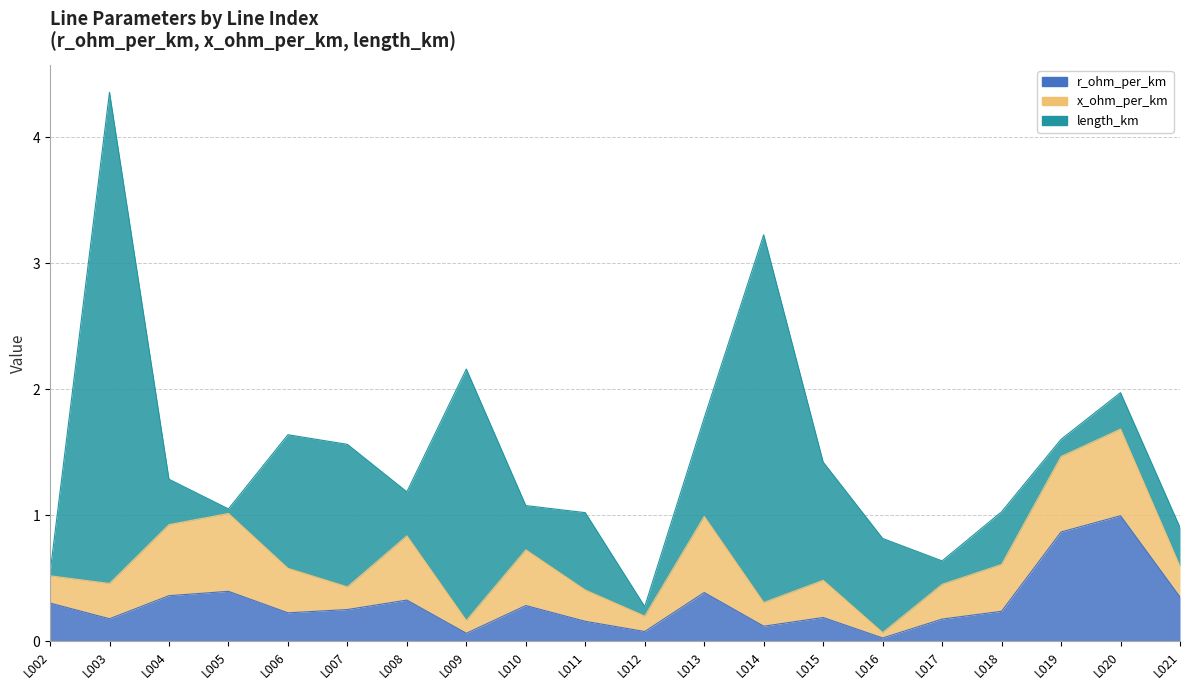

Which category has the highest value in the r_ohm_per_km series?

L020